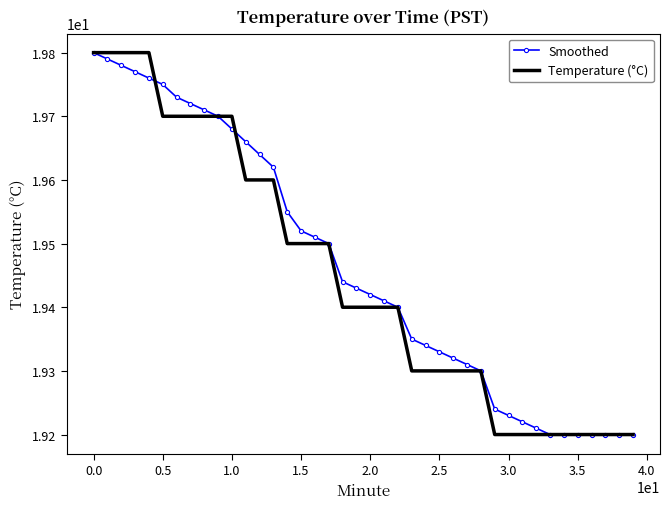

Which series has the largest total across all categories?

Smoothed